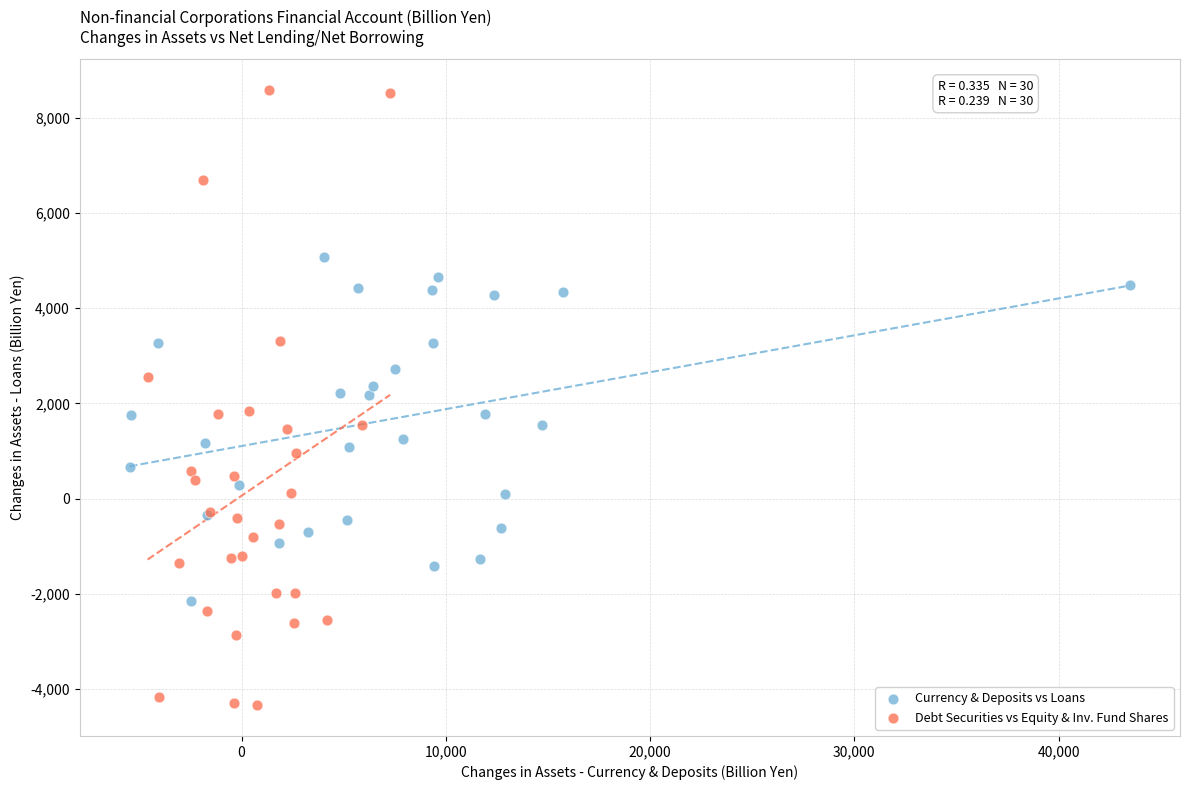

Which series contains the highest Y value?

Debt Securities vs Equity & Inv. Fund Shares